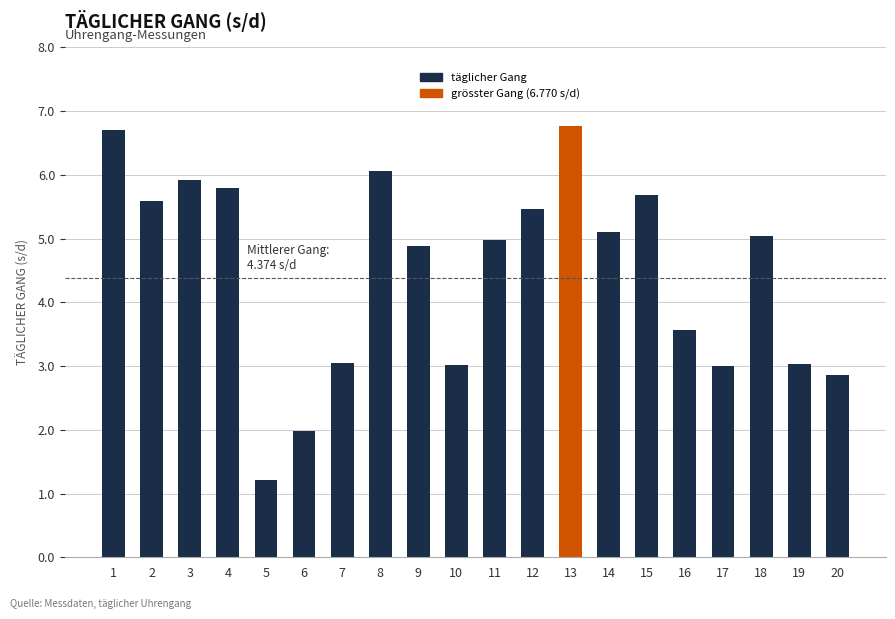

What is the difference between the maximum and second lowest values?

4.8